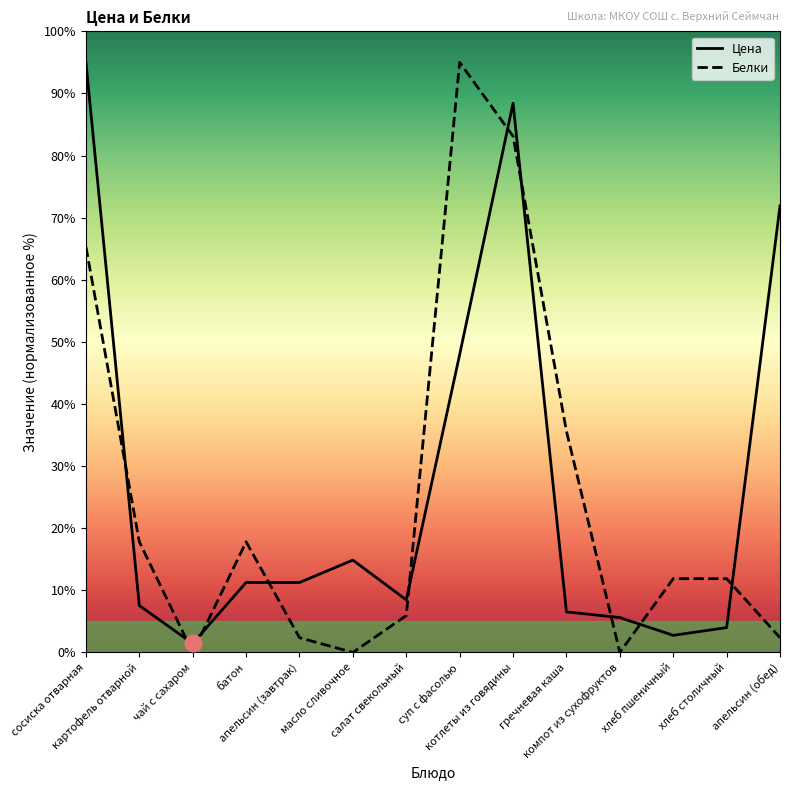

Is this an area chart (filled region under the line)?

No